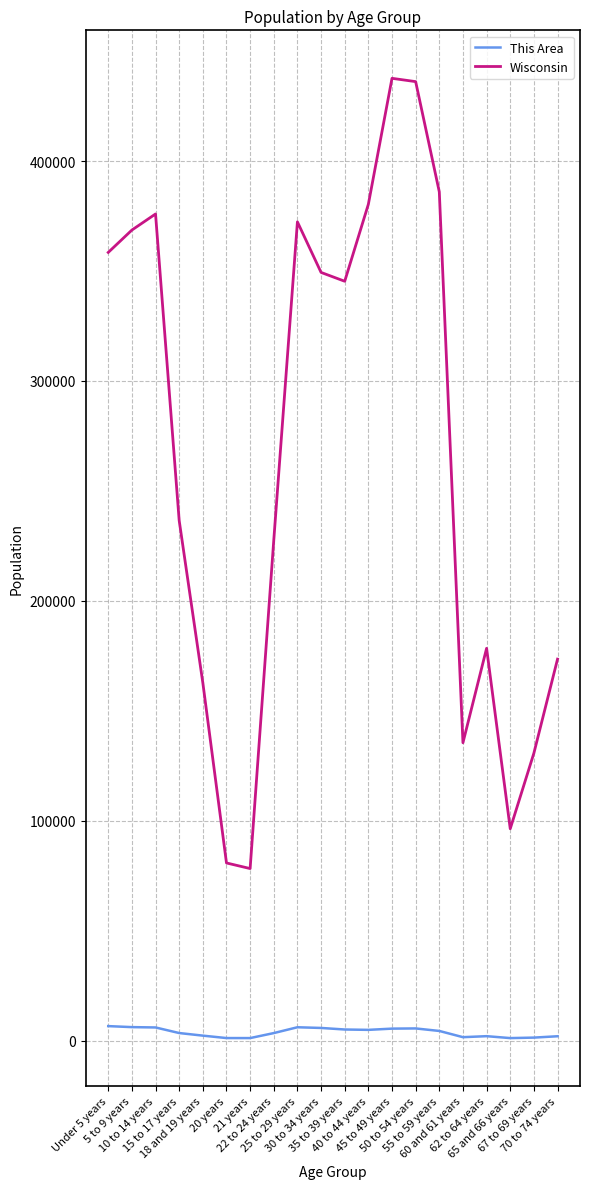

At 62 to 64 years, list the series in order from largest to smallest.

Wisconsin, This Area